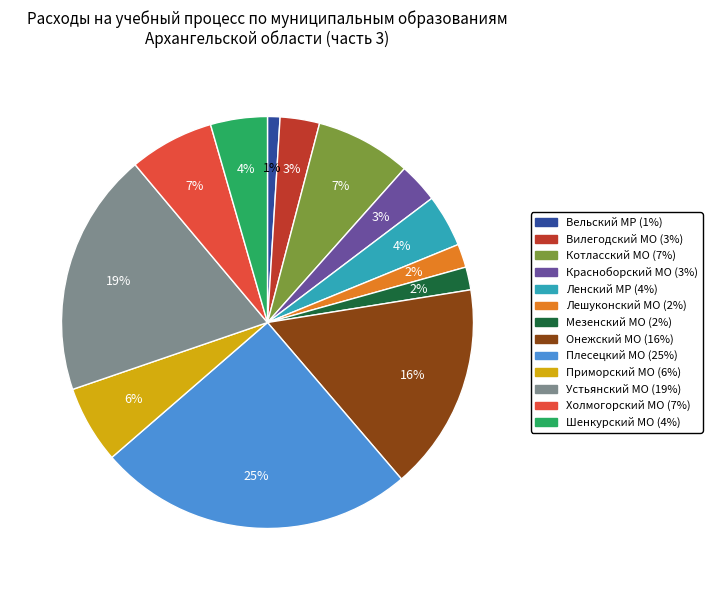

Does any single category account for the majority?

No